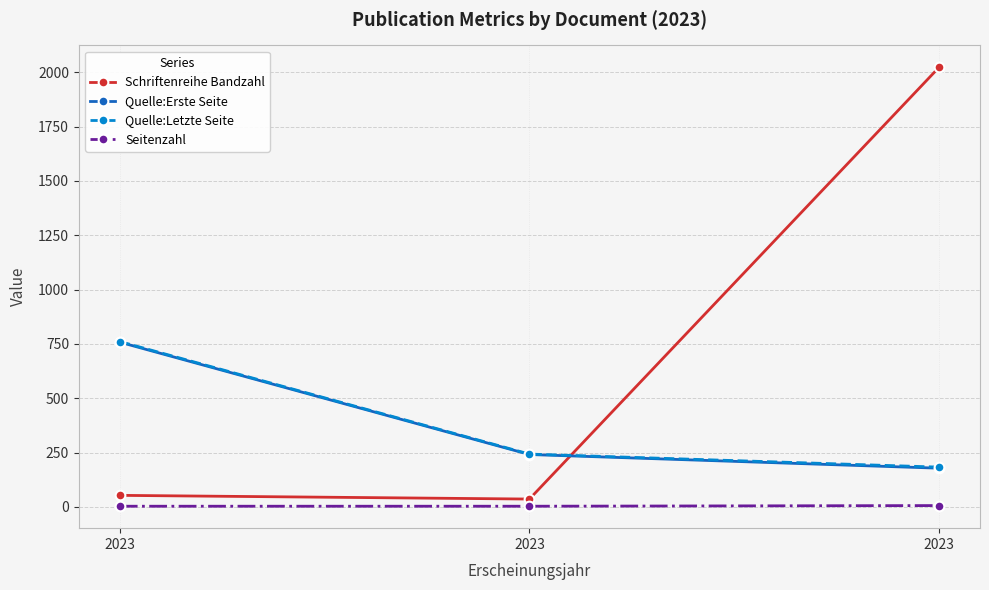

Where is Seitenzahl nearest to the value 4?

2023